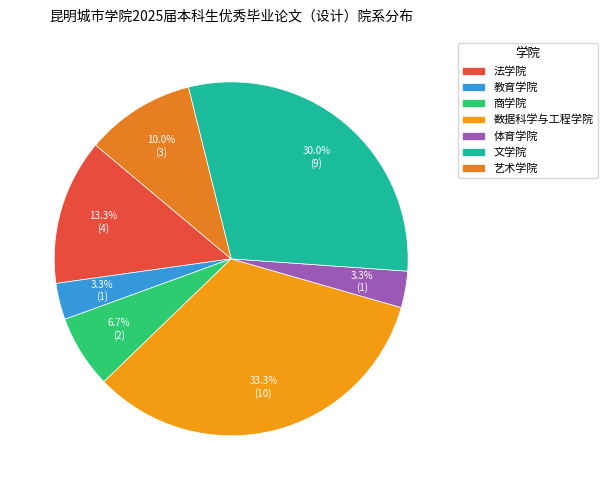

How many slices are in this pie chart?

7